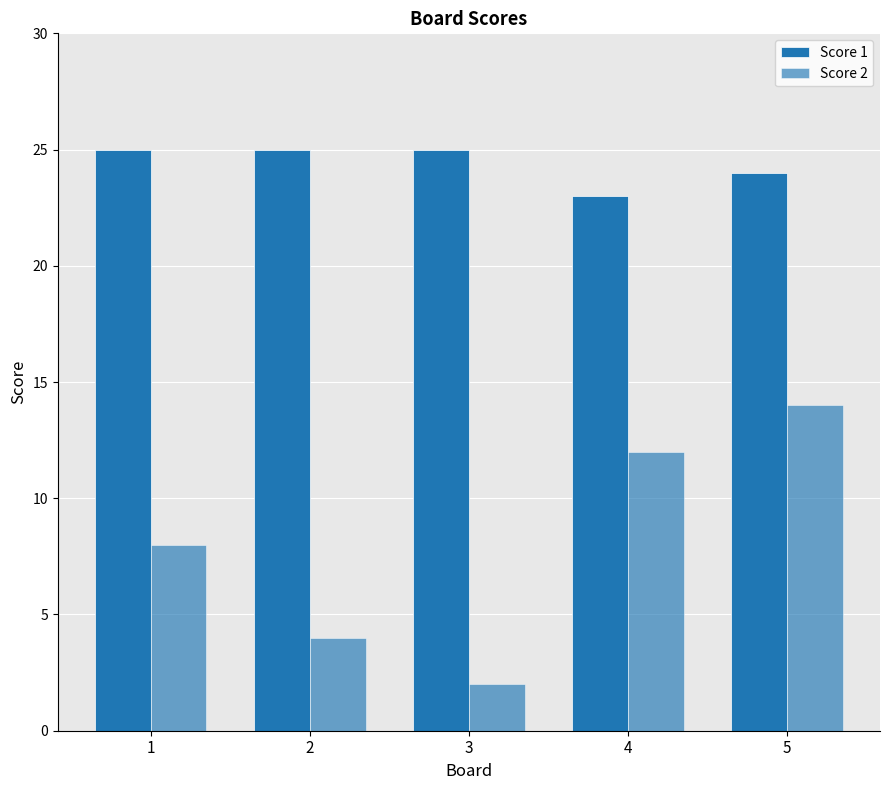

List the series in order of their overall mean, lowest first.

Score 2, Score 1